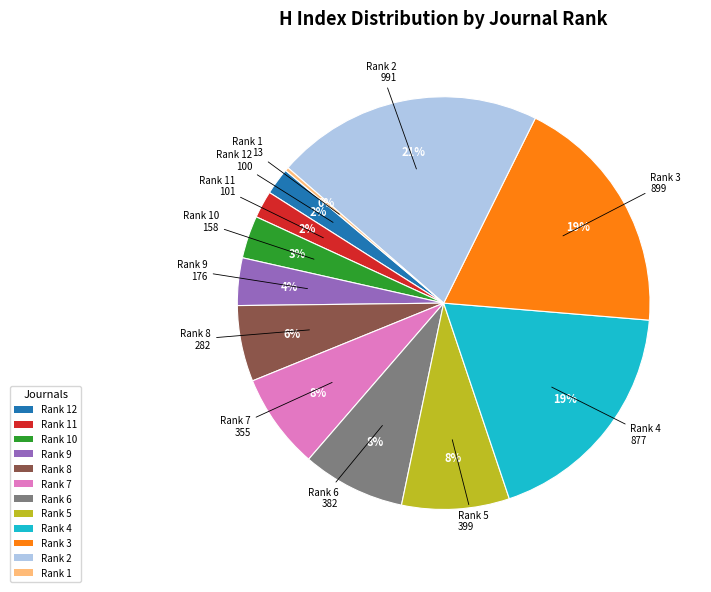

The Rank 7 slice represents 8% of the pie. True or false?

True